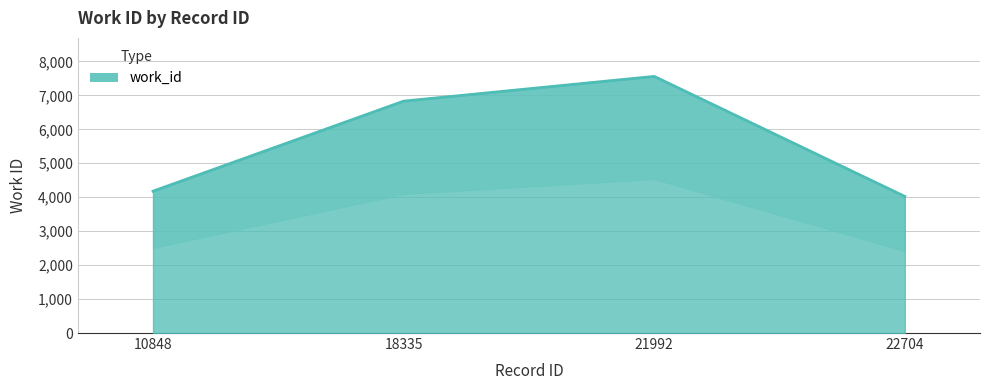

The chart shows a value of 2104 at 22704. True or false?

False